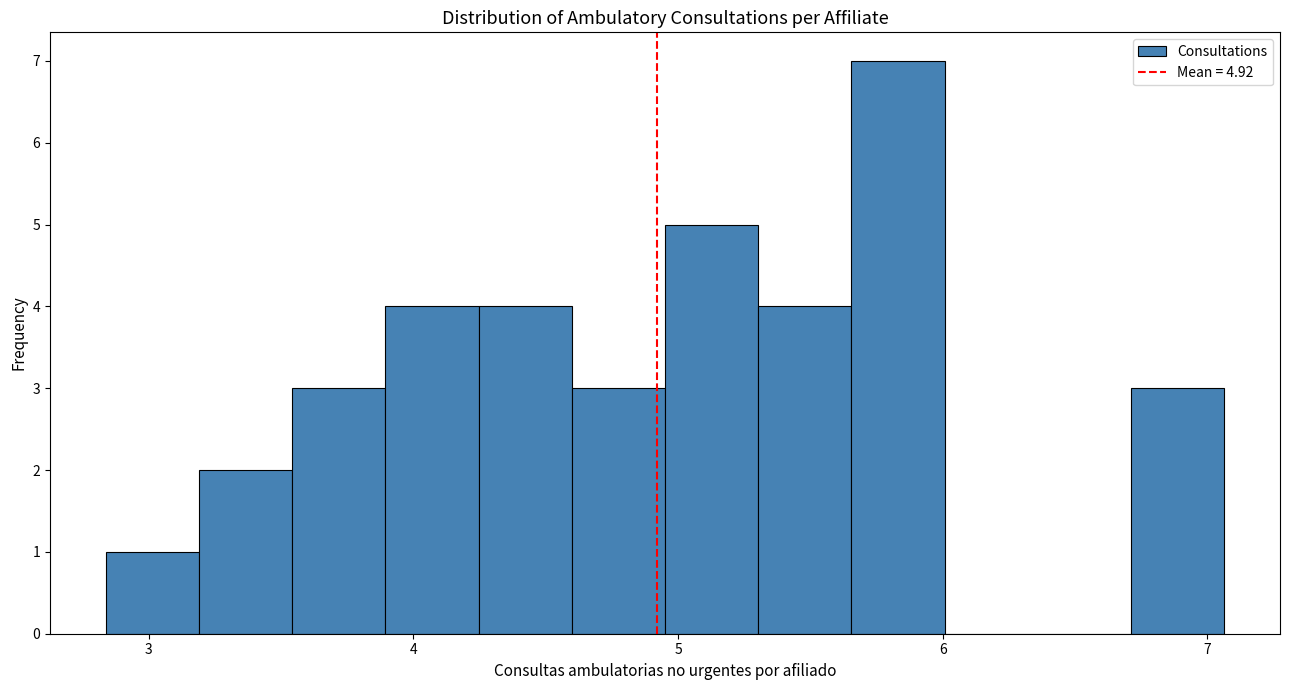

Read against the x-axis, roughly where is the centre of the tallest bar?

5.8